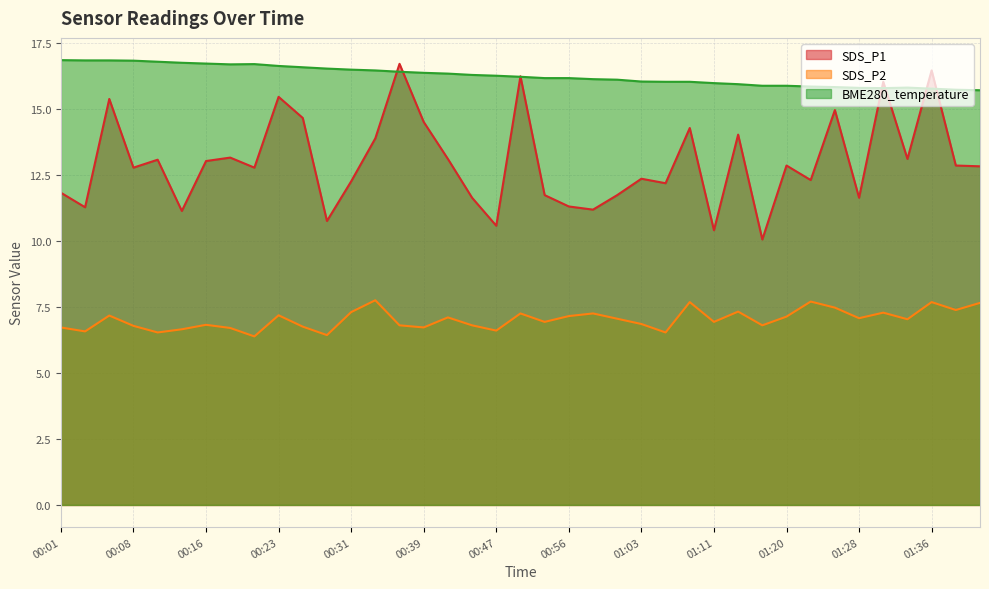

Reading left to right, transcribe all the data shown in this chart.

SDS_P1: 00:01=11.8	00:03=11.3	00:06=15.4	00:08=12.8	00:11=13.1	00:13=11.1	00:16=13.0	00:18=13.2	00:21=12.8	00:23=15.4	00:26=14.7	00:28=10.8	00:31=12.2	00:34=13.9	00:37=16.7	00:39=14.5	00:42=13.1	00:45=11.6	00:47=10.6	00:50=16.2	00:53=11.7	00:56=11.3	00:58=11.2	01:01=11.7	01:03=12.3	01:06=12.2	01:09=14.3	01:11=10.4	01:14=14.0	01:17=10.1	01:20=12.8	01:22=12.3	01:25=14.9	01:28=11.6	01:31=16.0	01:34=13.1	01:36=16.4	01:39=12.8	01:42=12.8
SDS_P2: 00:01=6.7	00:03=6.6	00:06=7.2	00:08=6.8	00:11=6.5	00:13=6.7	00:16=6.8	00:18=6.7	00:21=6.4	00:23=7.2	00:26=6.8	00:28=6.4	00:31=7.3	00:34=7.8	00:37=6.8	00:39=6.7	00:42=7.1	00:45=6.8	00:47=6.6	00:50=7.2	00:53=6.9	00:56=7.2	00:58=7.2	01:01=7.0	01:03=6.8	01:06=6.5	01:09=7.7	01:11=6.9	01:14=7.3	01:17=6.8	01:20=7.1	01:22=7.7	01:25=7.5	01:28=7.1	01:31=7.3	01:34=7.0	01:36=7.7	01:39=7.4	01:42=7.7
BME280_temperature: 00:01=16.8	00:03=16.8	00:06=16.8	00:08=16.8	00:11=16.8	00:13=16.7	00:16=16.7	00:18=16.7	00:21=16.7	00:23=16.6	00:26=16.6	00:28=16.5	00:31=16.5	00:34=16.4	00:37=16.4	00:39=16.4	00:42=16.3	00:45=16.3	00:47=16.2	00:50=16.2	00:53=16.2	00:56=16.2	00:58=16.1	01:01=16.1	01:03=16.0	01:06=16.0	01:09=16.0	01:11=16.0	01:14=15.9	01:17=15.9	01:20=15.9	01:22=15.8	01:25=15.8	01:28=15.8	01:31=15.8	01:34=15.8	01:36=15.8	01:39=15.7	01:42=15.7